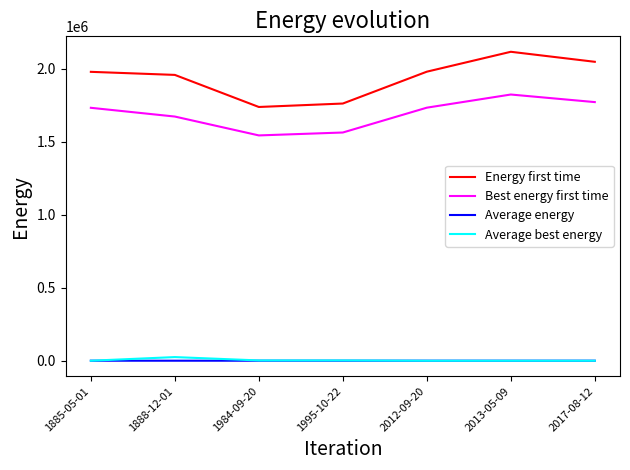

Which series changed the most between 1885-05-01 and 1984-09-20?

Energy first time